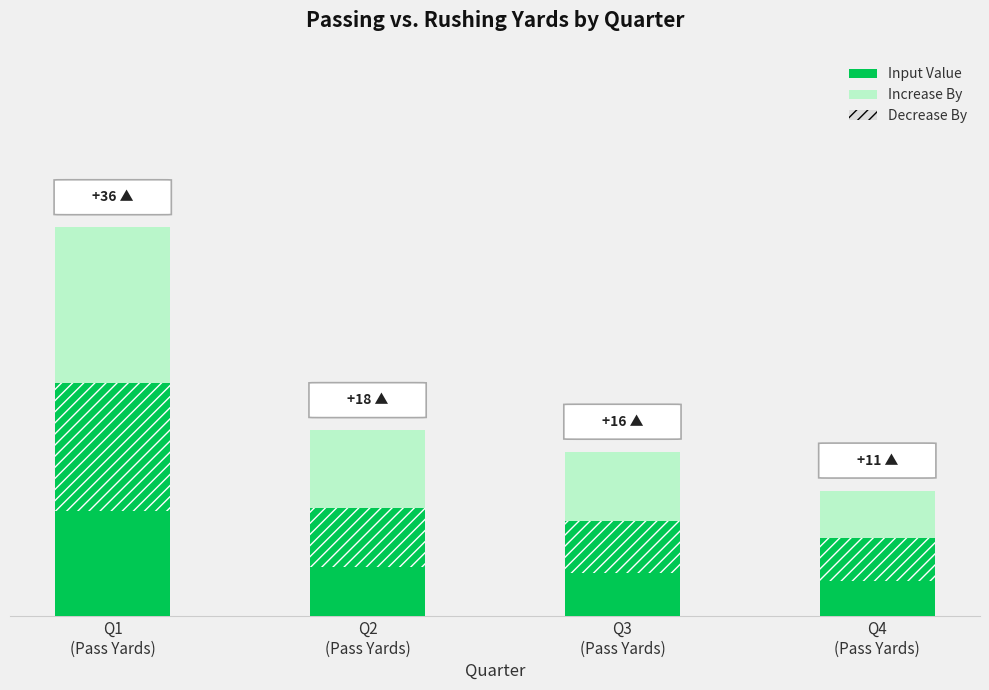

What is the difference between the maximum and minimum values in the Increase By series?

25